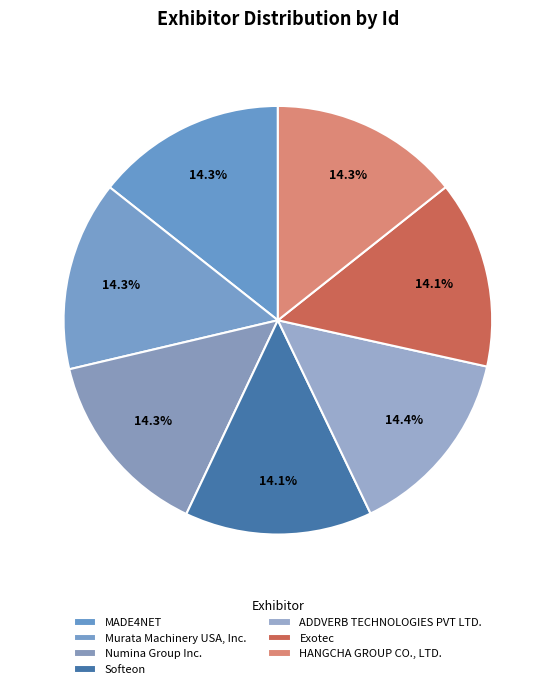

Is it true that Exotec is 5% of the pie?

False